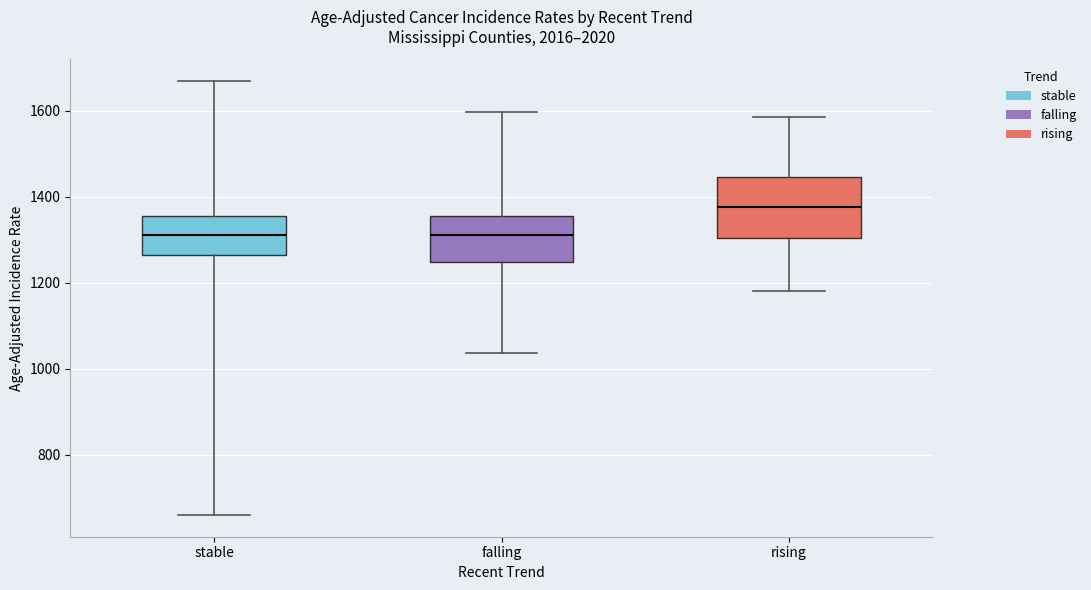

Comparing the boxes themselves (not the whiskers), which one is the tallest?

rising